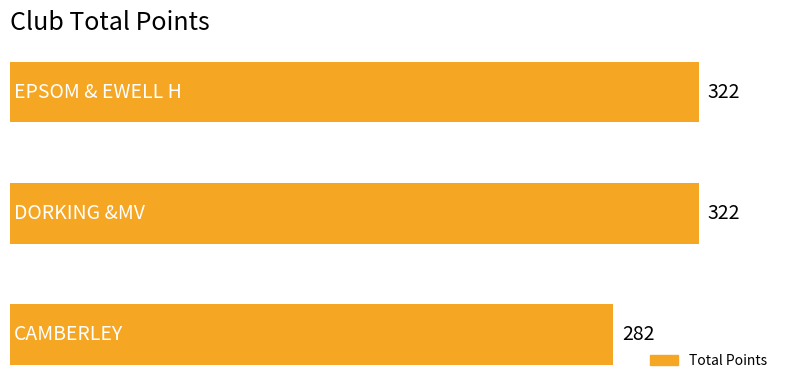

What is the average value?

309